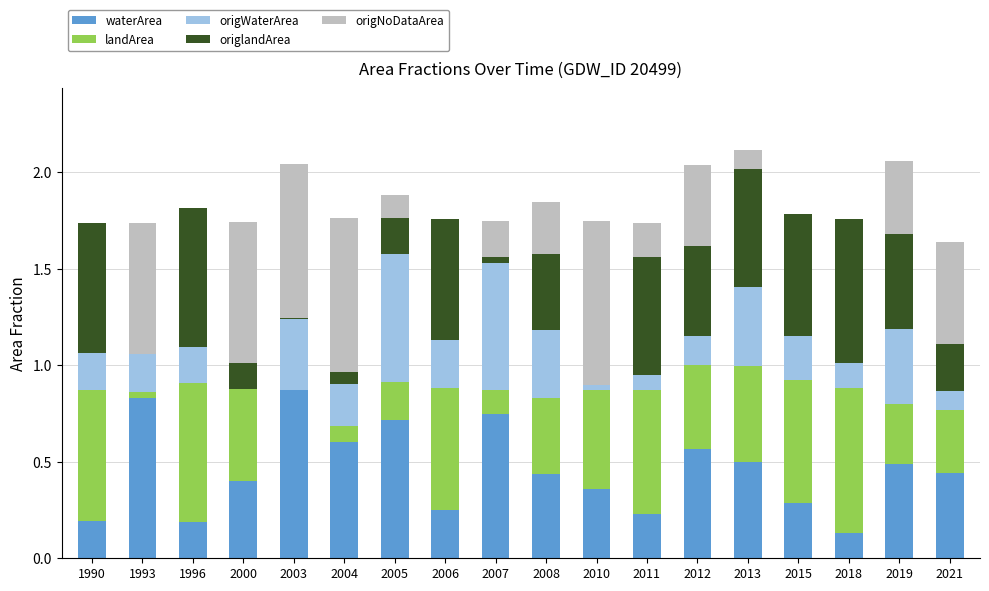

The value of waterArea at 2021 is 0.2. True or false?

False